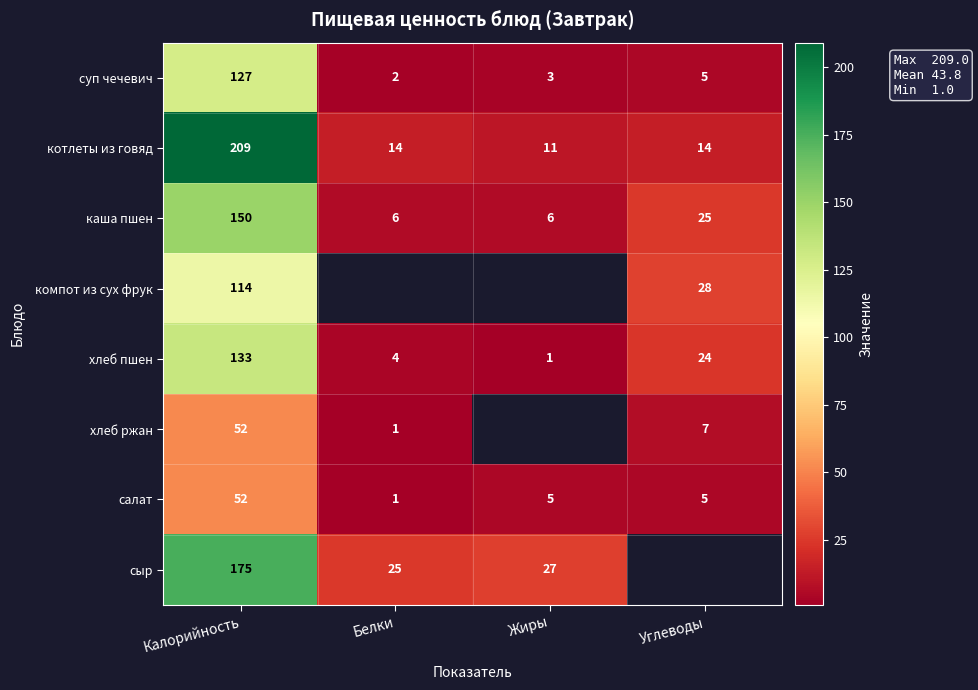

Which label corresponds to the largest value in the chart?

Калорийность